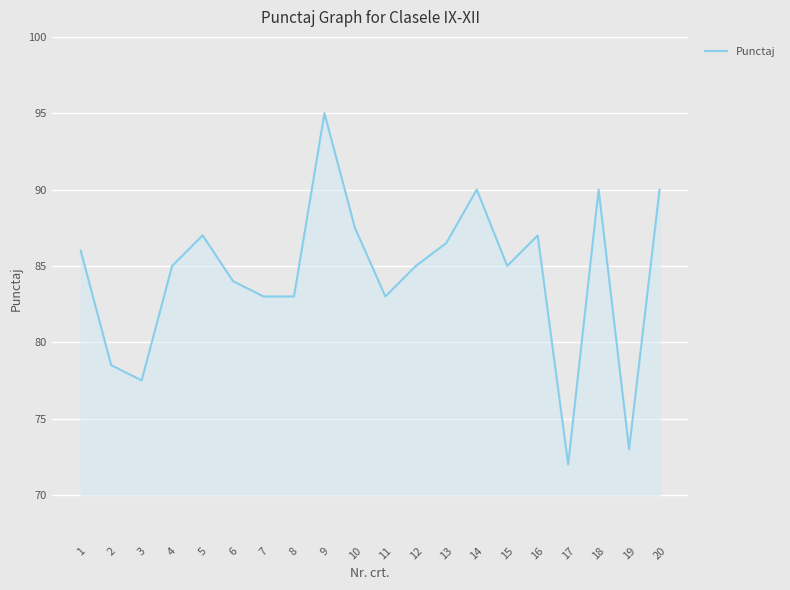

Between 19 and 2, which is larger?

2